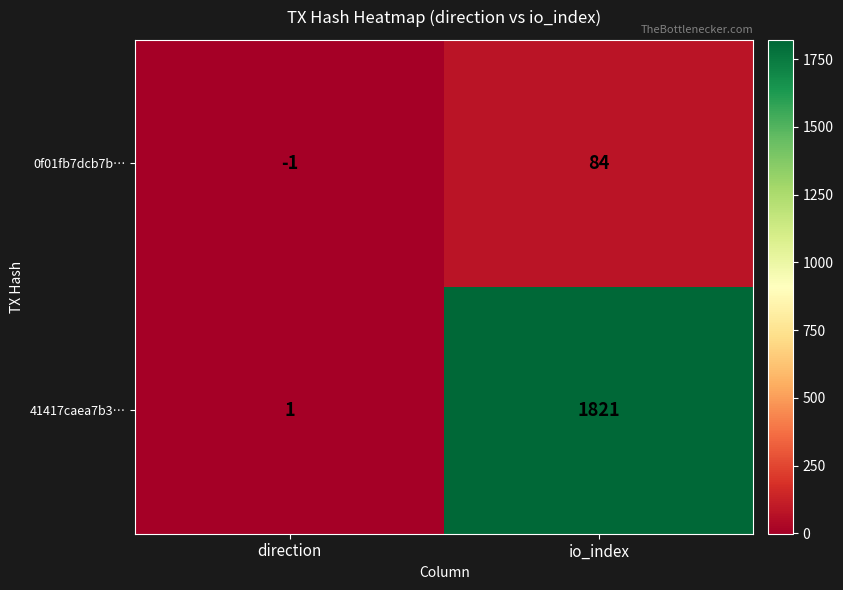

What is the approximate value of 0f01fb7dcb7b… at io_index?

84